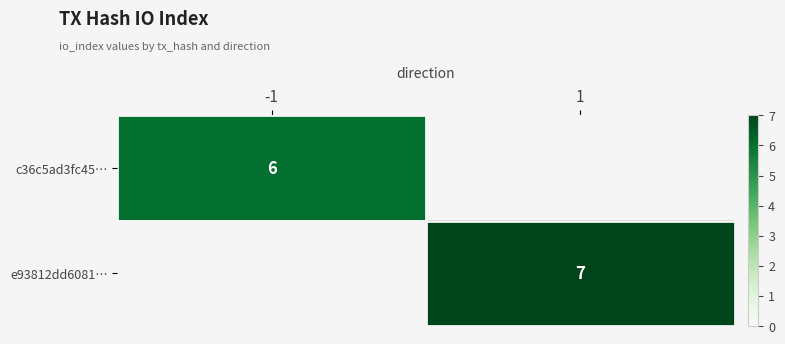

Is it true that c36c5ad3fc45… equals 9 at -1?

False